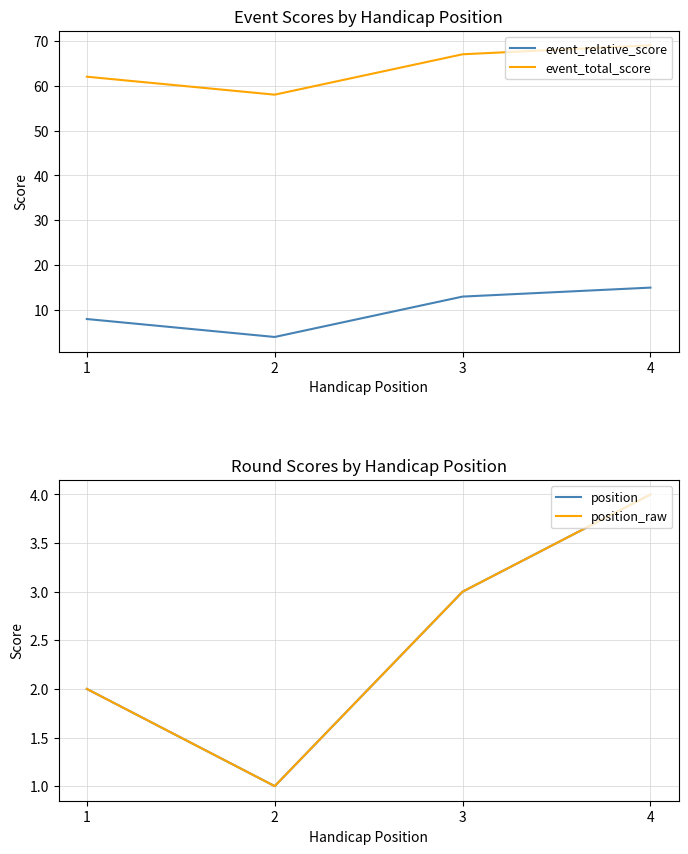

How many data points in event_relative_score are less than 13?

2